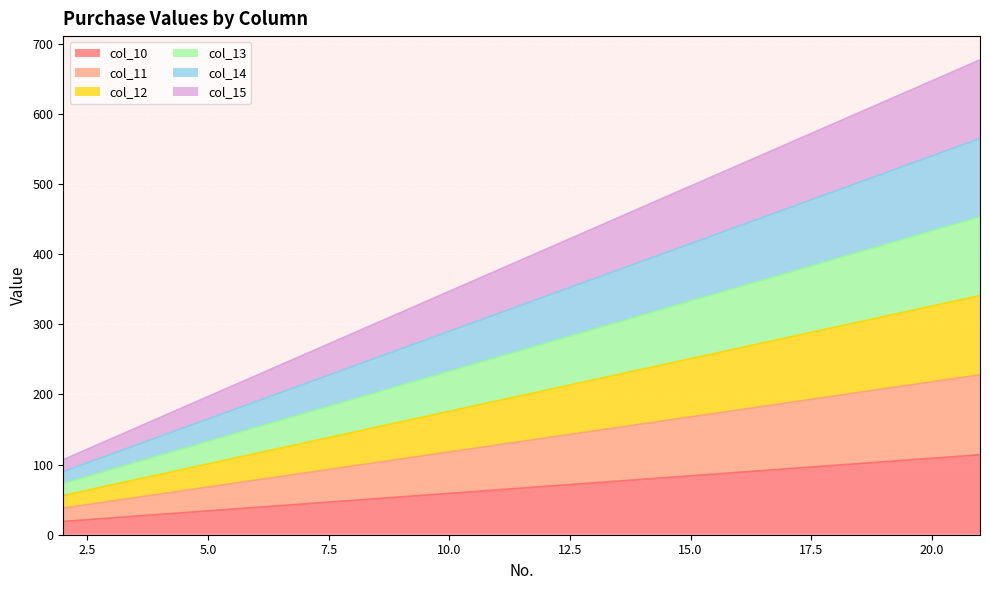

How many values in the col_14 series are below 340?

10